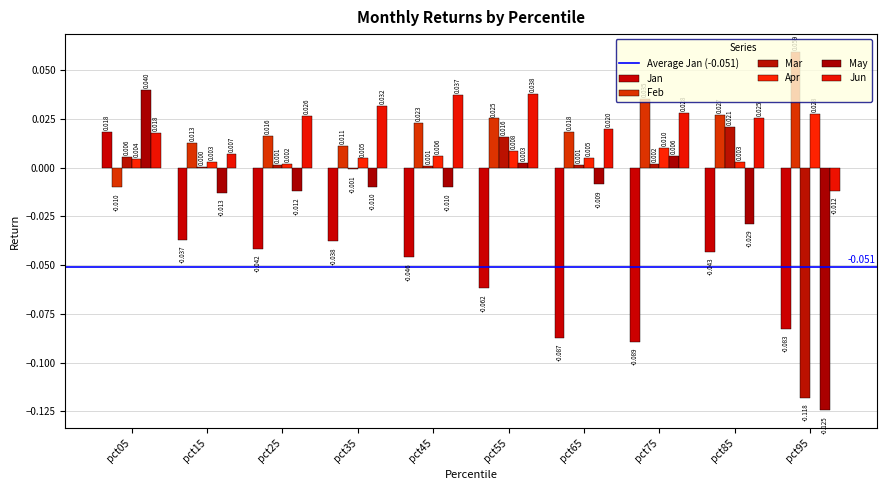

How many series are shown in this chart?

6